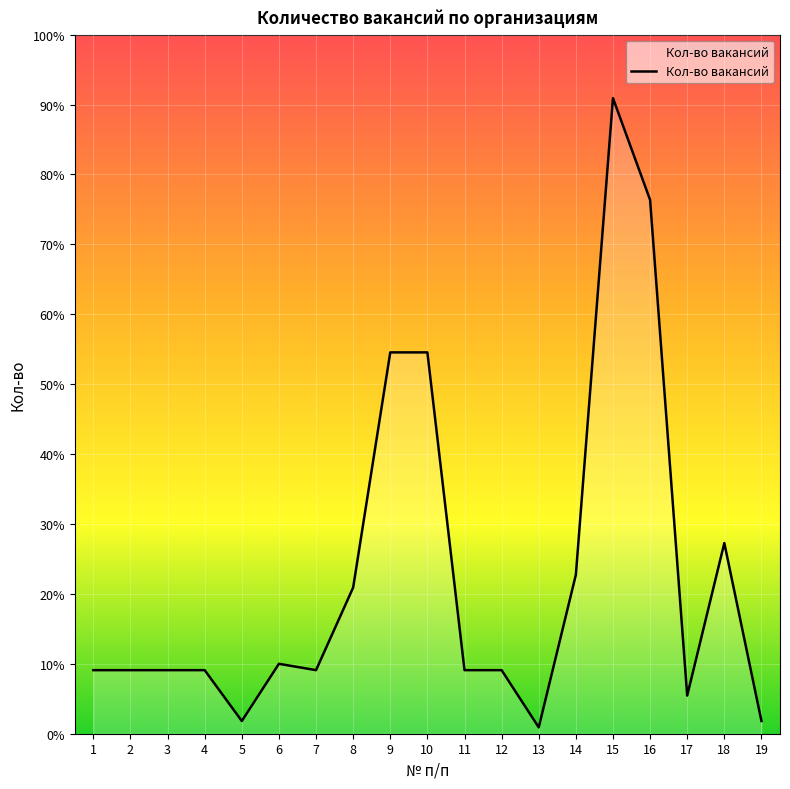

At which label does the data first exceed 10?

6